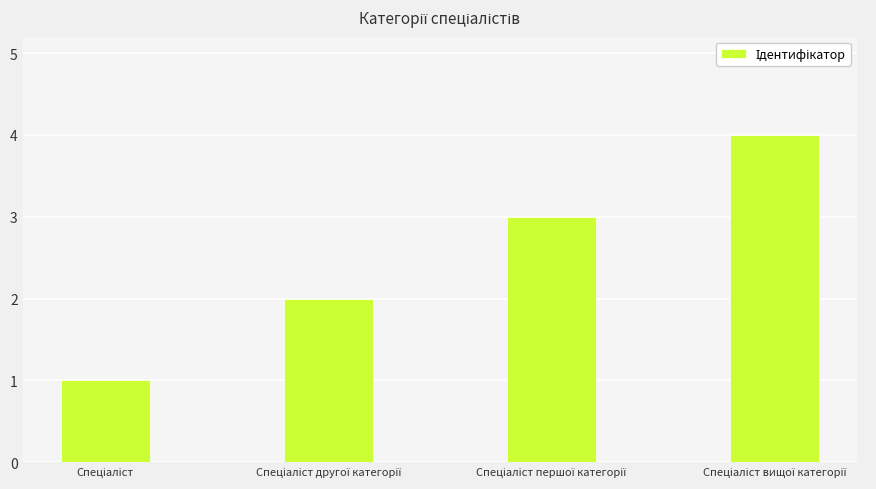

What is the difference between the maximum and minimum values?

3